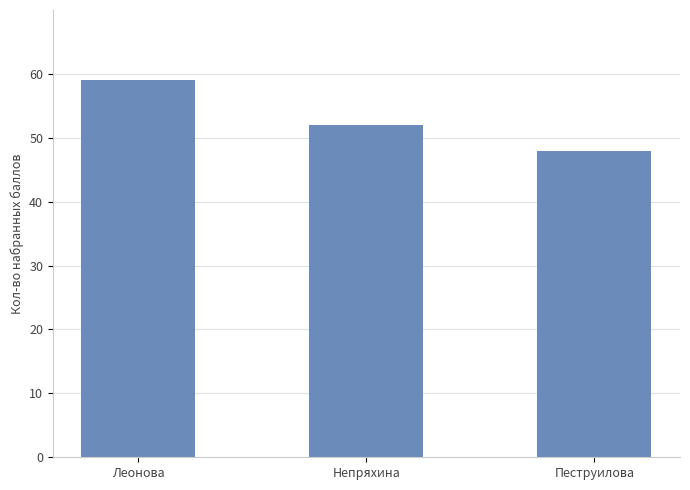

Which has a higher value, Непряхина or Пеструилова?

Непряхина